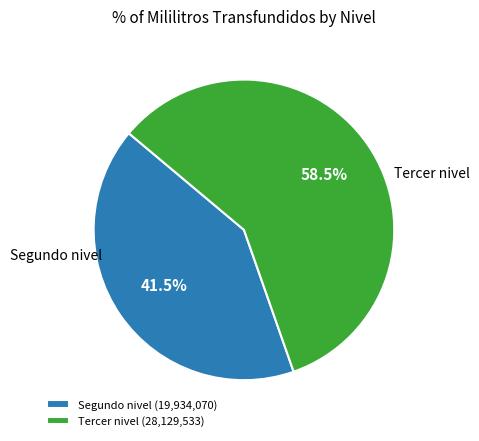

What is the ratio of the value at Tercer nivel (28,129,533) to the value at Segundo nivel (19,934,070)?

1.4